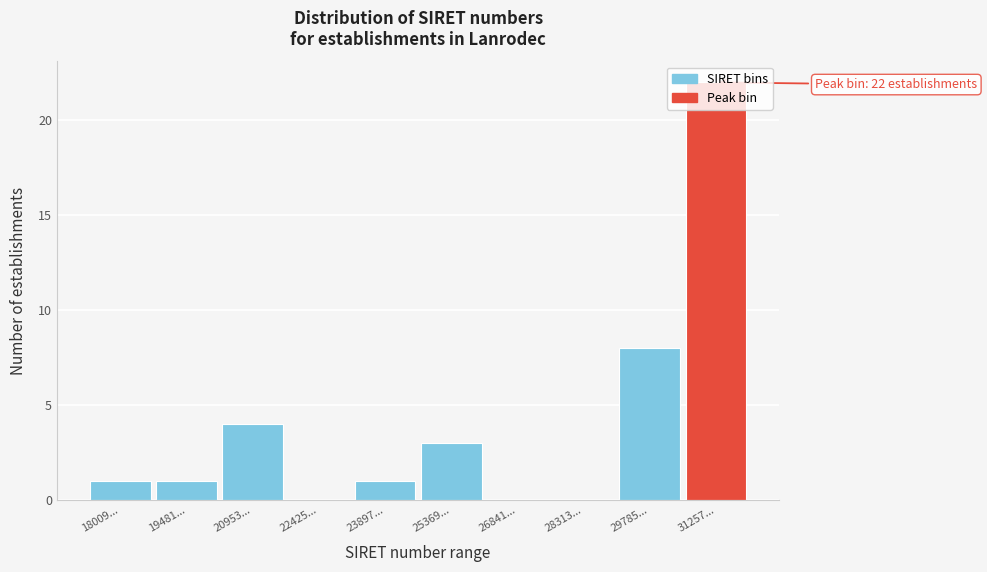

At which label is the value closest to 11?

29785...